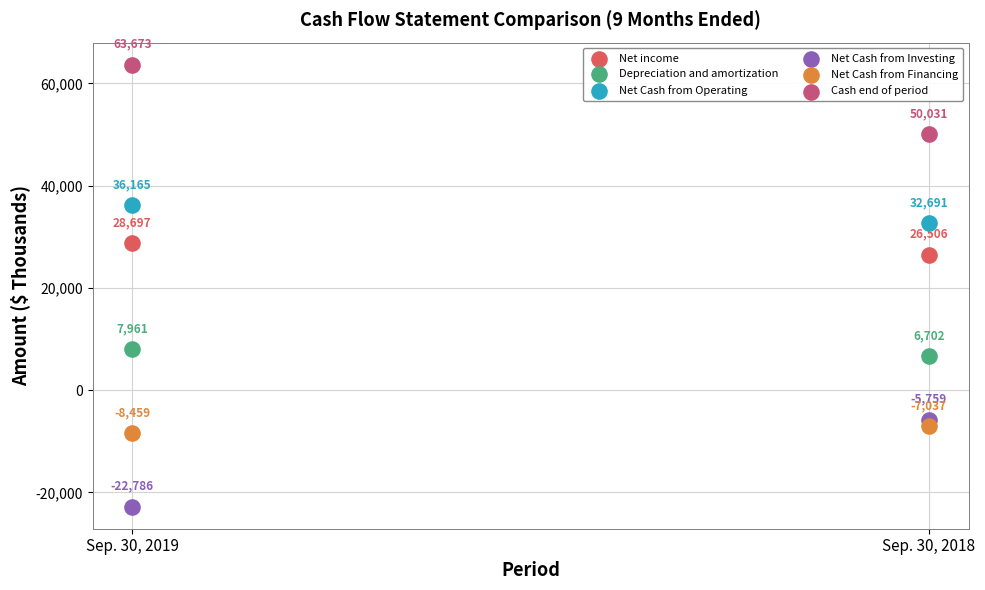

Across all data points, what is the range of Y values (max minus min)?

86459